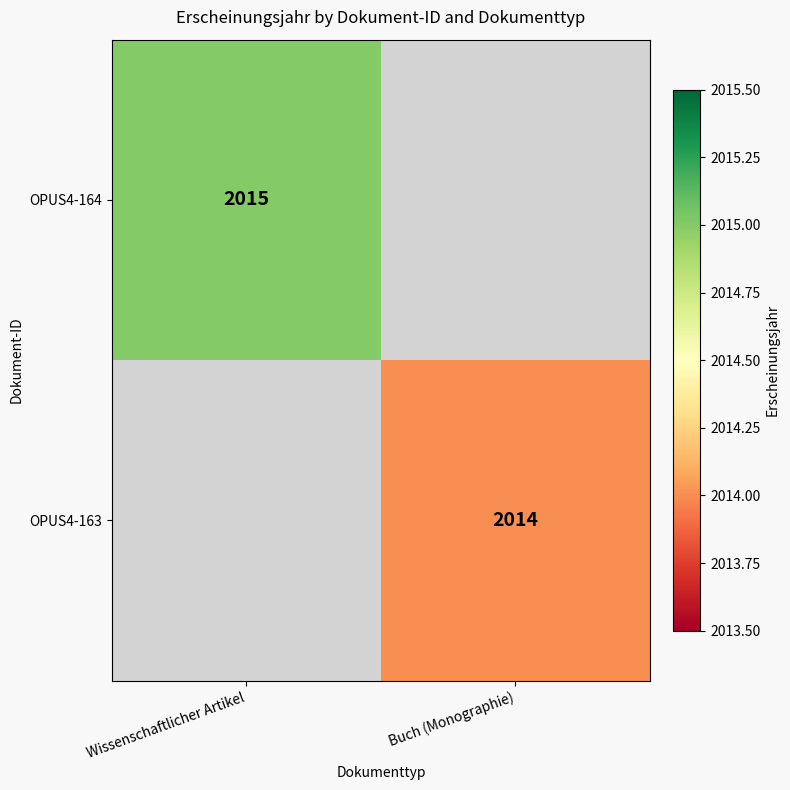

At how many categories does at least one series exceed 2014?

1